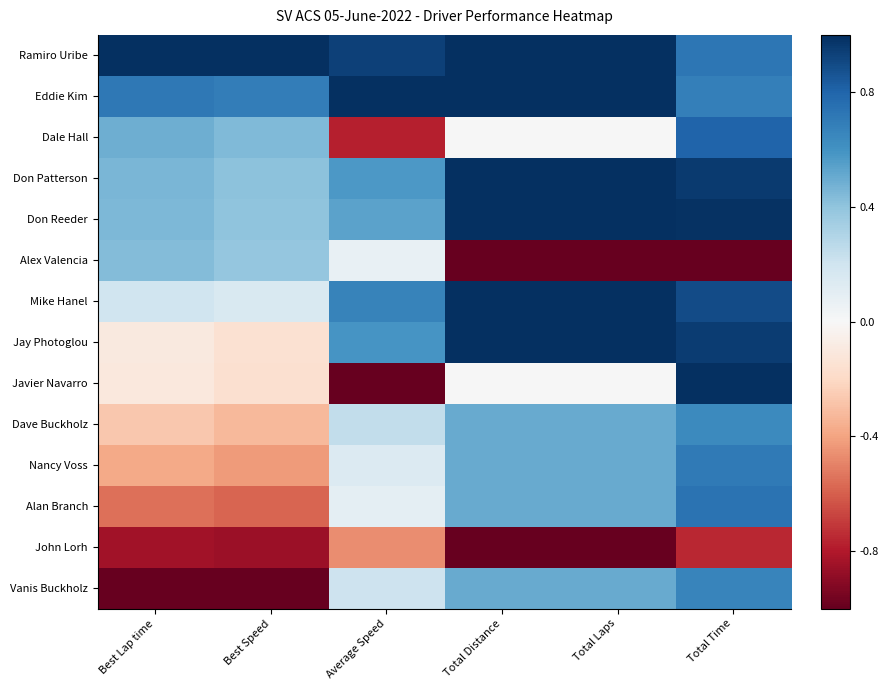

Reading right to left, extract all data points from this chart.

Ramiro Uribe: Total Time=0.7	Total Laps=1.0	Total Distance=1.0	Average Speed=0.9	Best Speed=1.0	Best Lap time=1.0
Eddie Kim: Total Time=0.7	Total Laps=1.0	Total Distance=1.0	Average Speed=1.0	Best Speed=0.7	Best Lap time=0.7
Dale Hall: Total Time=0.8	Total Laps=0.0	Total Distance=0.0	Average Speed=-0.8	Best Speed=0.4	Best Lap time=0.5
Don Patterson: Total Time=1.0	Total Laps=1.0	Total Distance=1.0	Average Speed=0.6	Best Speed=0.4	Best Lap time=0.5
Don Reeder: Total Time=1.0	Total Laps=1.0	Total Distance=1.0	Average Speed=0.5	Best Speed=0.4	Best Lap time=0.4
Alex Valencia: Total Time=-1.0	Total Laps=-1.0	Total Distance=-1.0	Average Speed=0.1	Best Speed=0.4	Best Lap time=0.4
Mike Hanel: Total Time=0.9	Total Laps=1.0	Total Distance=1.0	Average Speed=0.7	Best Speed=0.2	Best Lap time=0.2
Jay Photoglou: Total Time=1.0	Total Laps=1.0	Total Distance=1.0	Average Speed=0.6	Best Speed=-0.1	Best Lap time=-0.1
Javier Navarro: Total Time=1.0	Total Laps=0.0	Total Distance=0.0	Average Speed=-1.0	Best Speed=-0.2	Best Lap time=-0.1
Dave Buckholz: Total Time=0.6	Total Laps=0.5	Total Distance=0.5	Average Speed=0.2	Best Speed=-0.3	Best Lap time=-0.3
Nancy Voss: Total Time=0.7	Total Laps=0.5	Total Distance=0.5	Average Speed=0.1	Best Speed=-0.4	Best Lap time=-0.4
Alan Branch: Total Time=0.7	Total Laps=0.5	Total Distance=0.5	Average Speed=0.1	Best Speed=-0.6	Best Lap time=-0.5
John Lorh: Total Time=-0.8	Total Laps=-1.0	Total Distance=-1.0	Average Speed=-0.5	Best Speed=-0.9	Best Lap time=-0.8
Vanis Buckholz: Total Time=0.7	Total Laps=0.5	Total Distance=0.5	Average Speed=0.2	Best Speed=-1.0	Best Lap time=-1.0